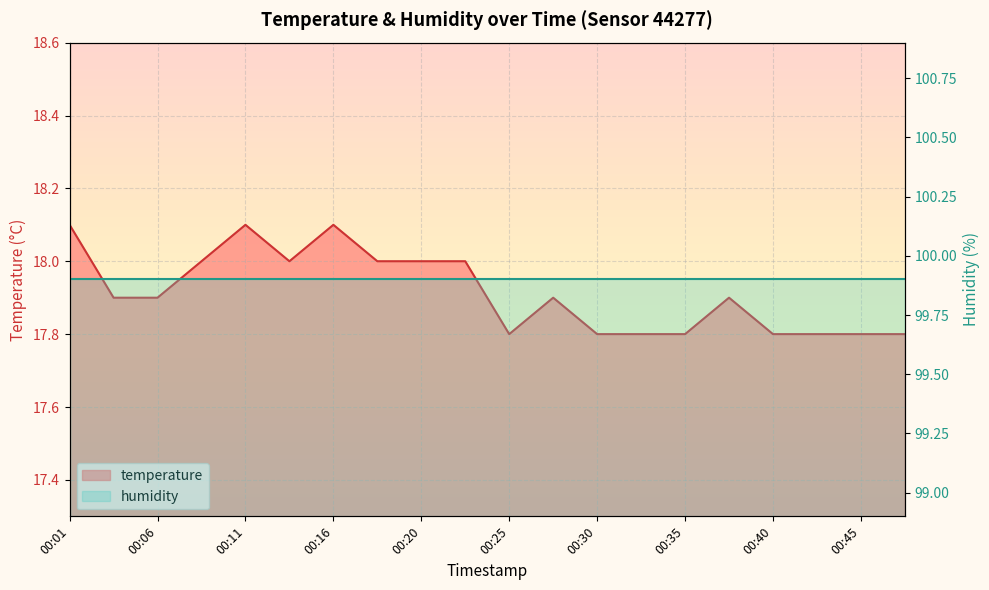

Which has a higher value, 00:16 or 00:33?

00:16